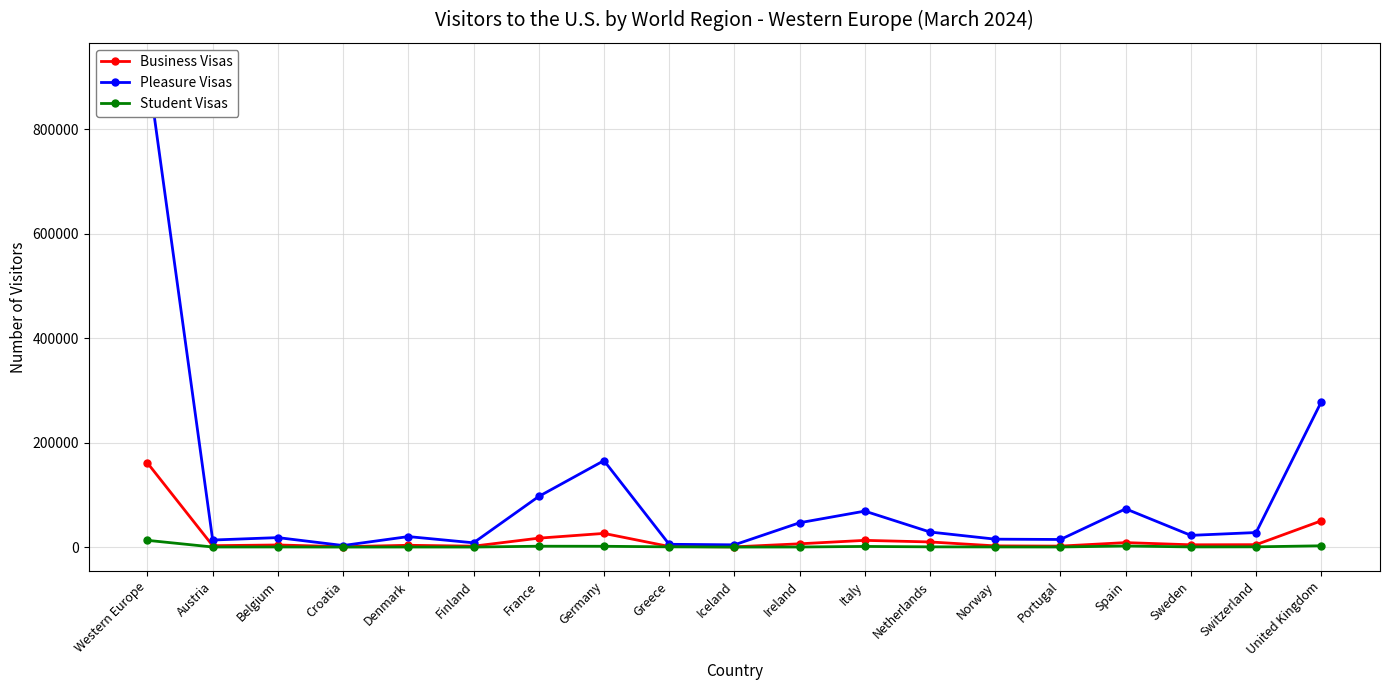

What is the label of the 17th point from the right?

Belgium